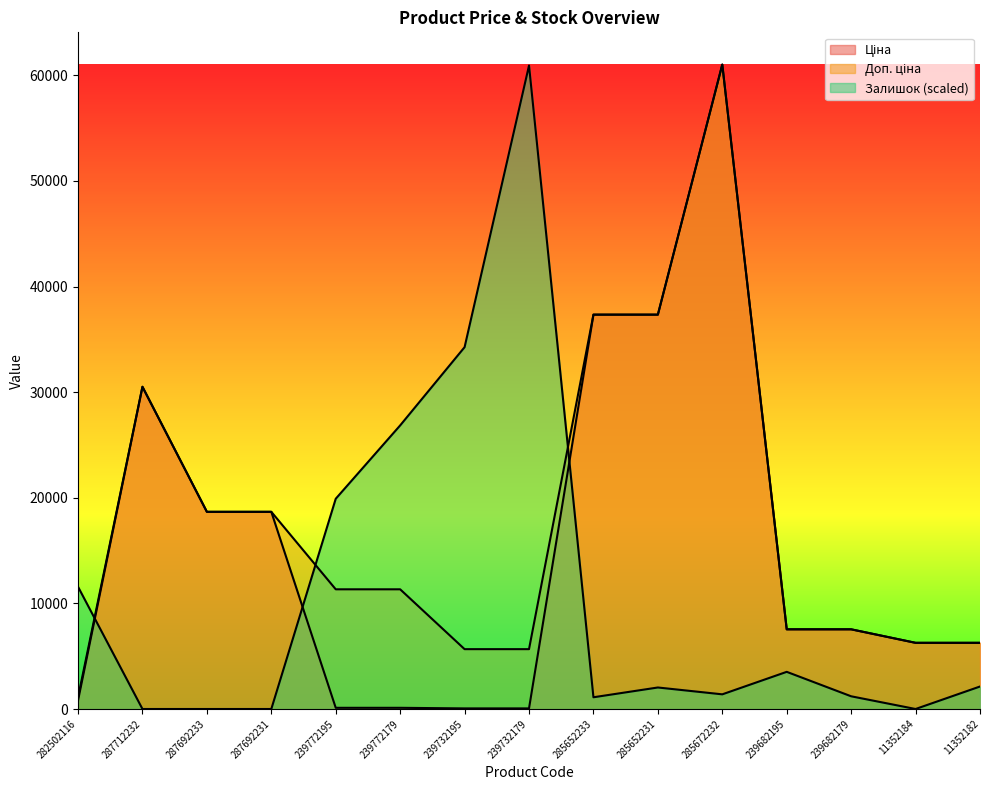

At which label is Залишок closest to 30466?

239772179